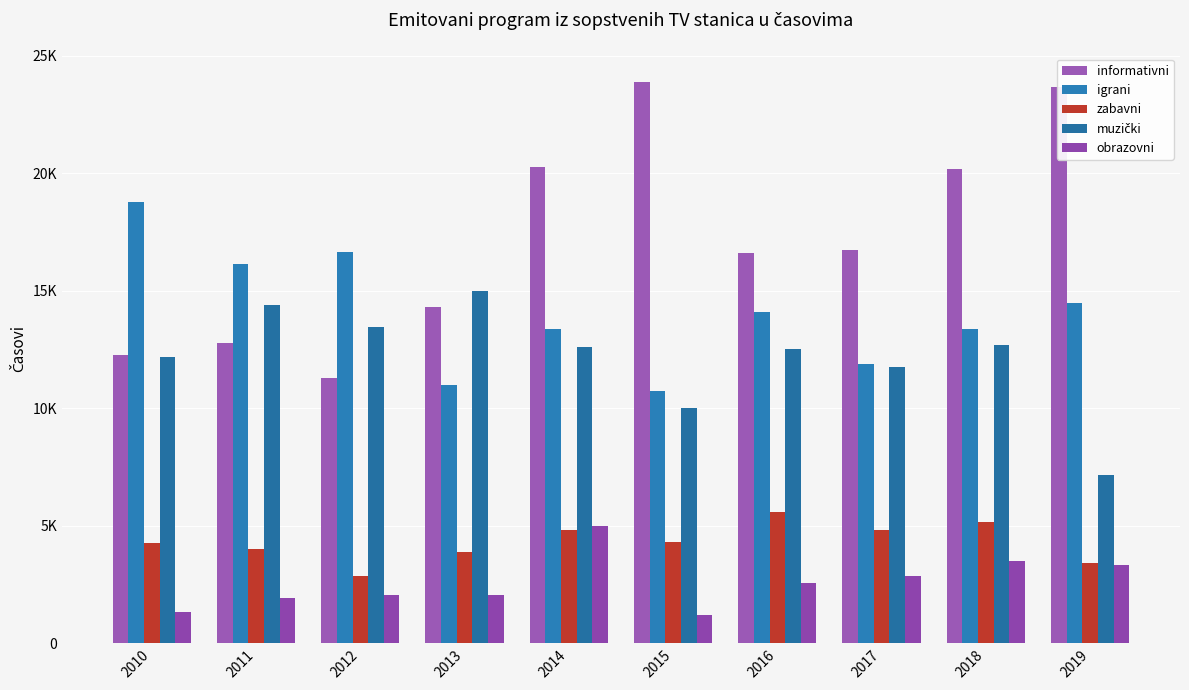

Does the chart contain stacked bars?

No